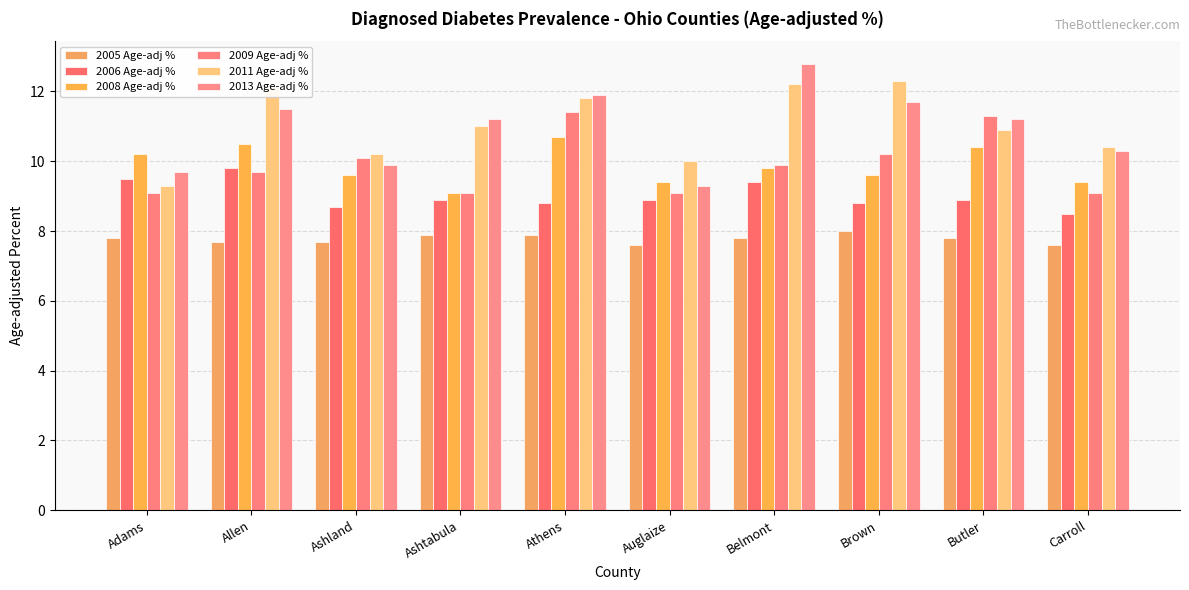

At how many categories does at least one series exceed 7?

10